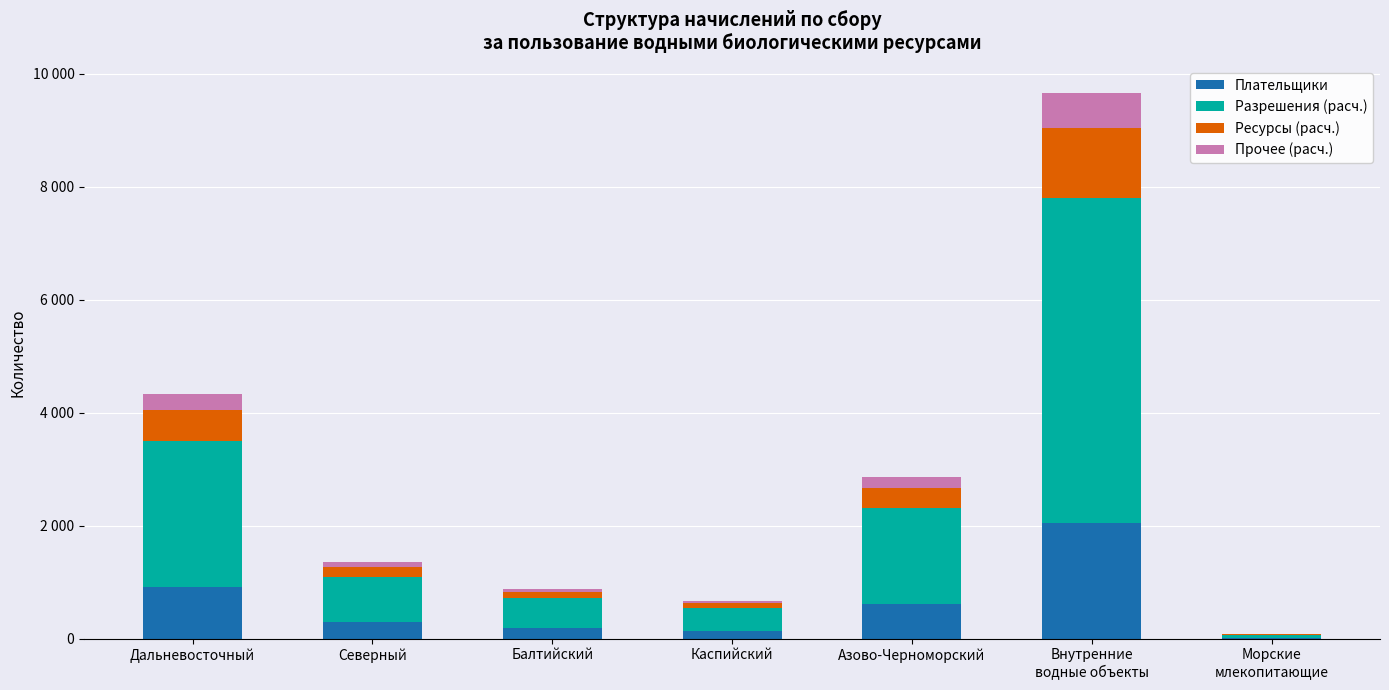

What is the difference between the second highest and second lowest values in the Прочее (расч.) series?

234